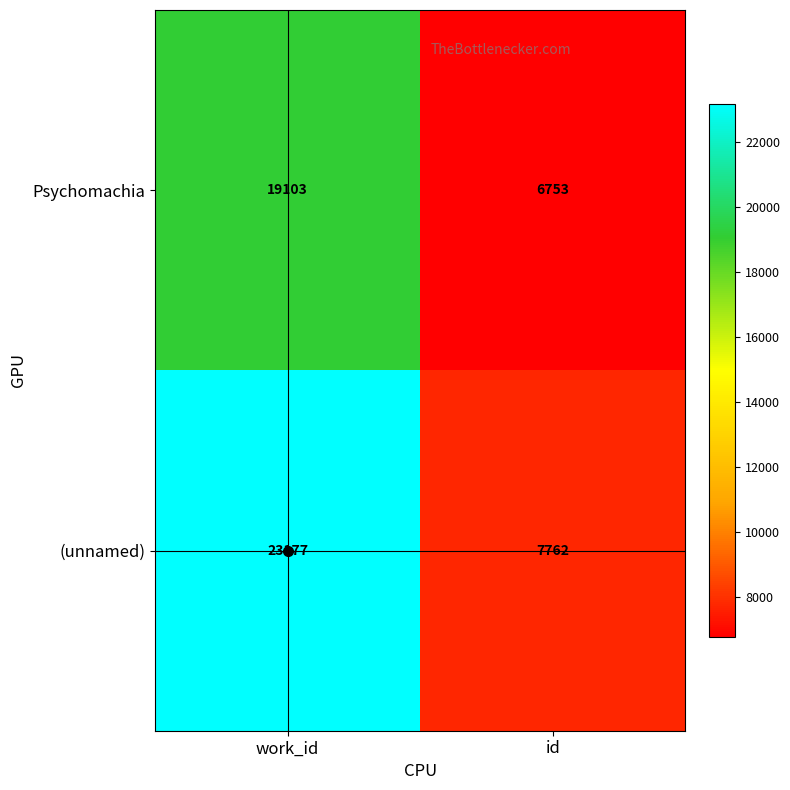

Rank the series at id from lowest to highest value.

Psychomachia, (unnamed)